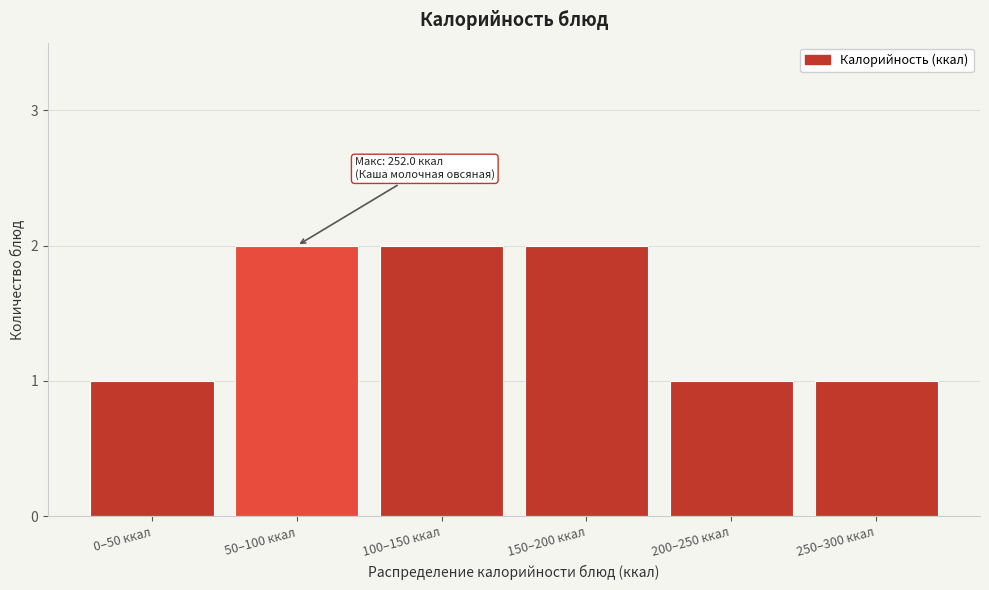

Reading left to right, what are all the values shown in this chart?

0–50 ккал=1	50–100 ккал=2	100–150 ккал=2	150–200 ккал=2	200–250 ккал=1	250–300 ккал=1